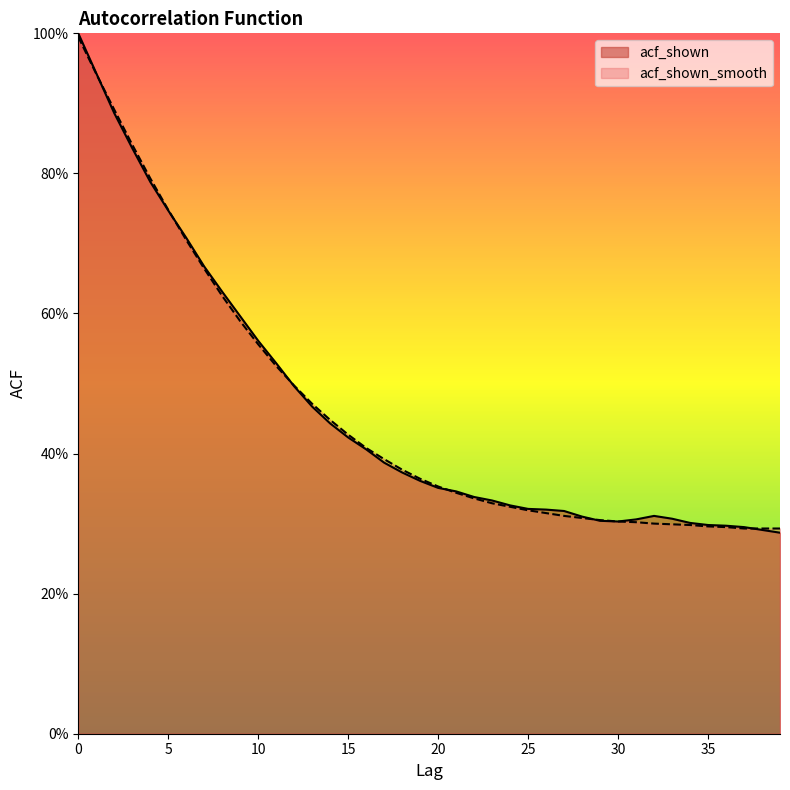

Reading left to right, list all the values displayed in this chart.

acf_shown: 0=1.0	1=0.9	2=0.9	3=0.8	4=0.8	5=0.7	6=0.7	7=0.7	8=0.6	9=0.6	10=0.6	11=0.5	12=0.5	13=0.5	14=0.4	15=0.4	16=0.4	17=0.4	18=0.4	19=0.4	20=0.4	21=0.3	22=0.3	23=0.3	24=0.3	25=0.3	26=0.3	27=0.3	28=0.3	29=0.3	30=0.3	31=0.3	32=0.3	33=0.3	34=0.3	35=0.3	36=0.3	37=0.3	38=0.3	39=0.3
acf_shown_smooth: 0=1.0	1=0.9	2=0.9	3=0.8	4=0.8	5=0.7	6=0.7	7=0.7	8=0.6	9=0.6	10=0.6	11=0.5	12=0.5	13=0.5	14=0.4	15=0.4	16=0.4	17=0.4	18=0.4	19=0.4	20=0.4	21=0.3	22=0.3	23=0.3	24=0.3	25=0.3	26=0.3	27=0.3	28=0.3	29=0.3	30=0.3	31=0.3	32=0.3	33=0.3	34=0.3	35=0.3	36=0.3	37=0.3	38=0.3	39=0.3